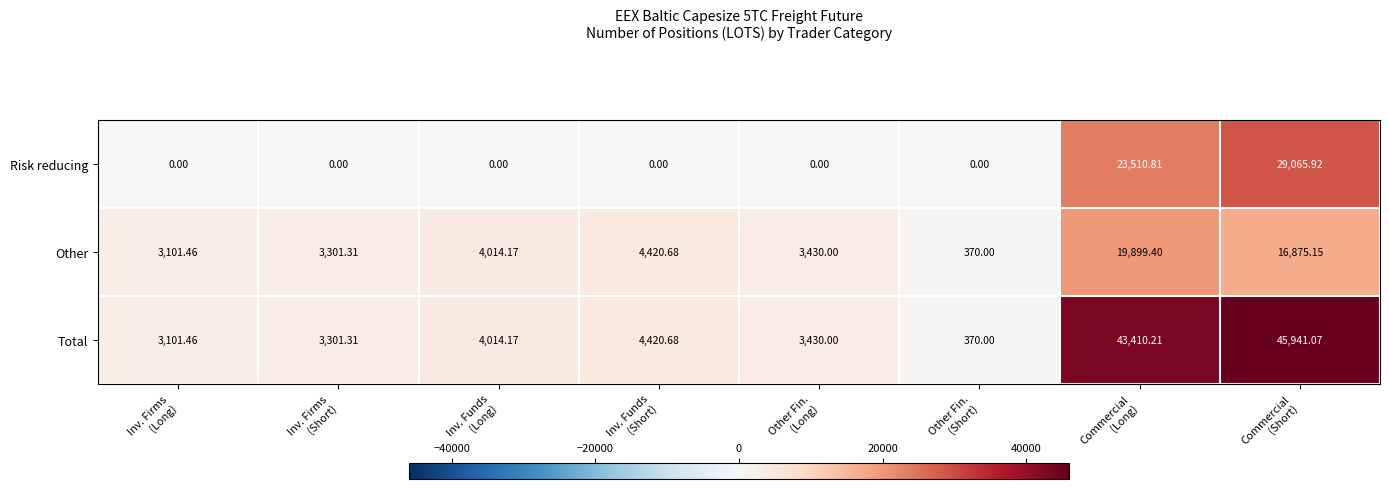

How many data points does each series have?

8